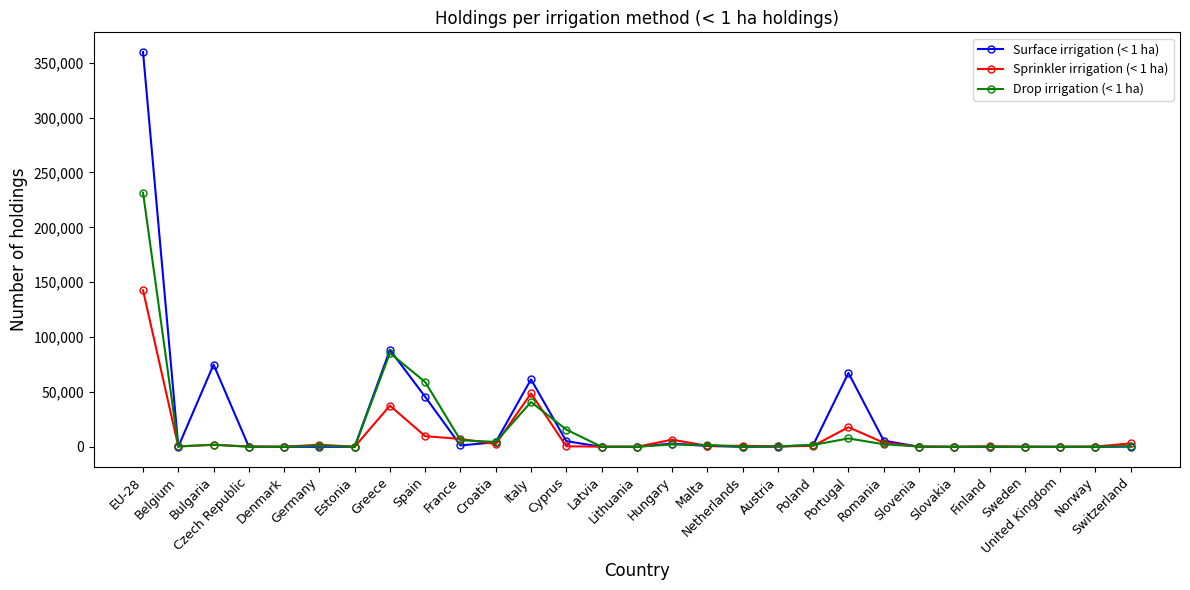

At which label is Drop irrigation (< 1 ha) closest to 115770?

Greece